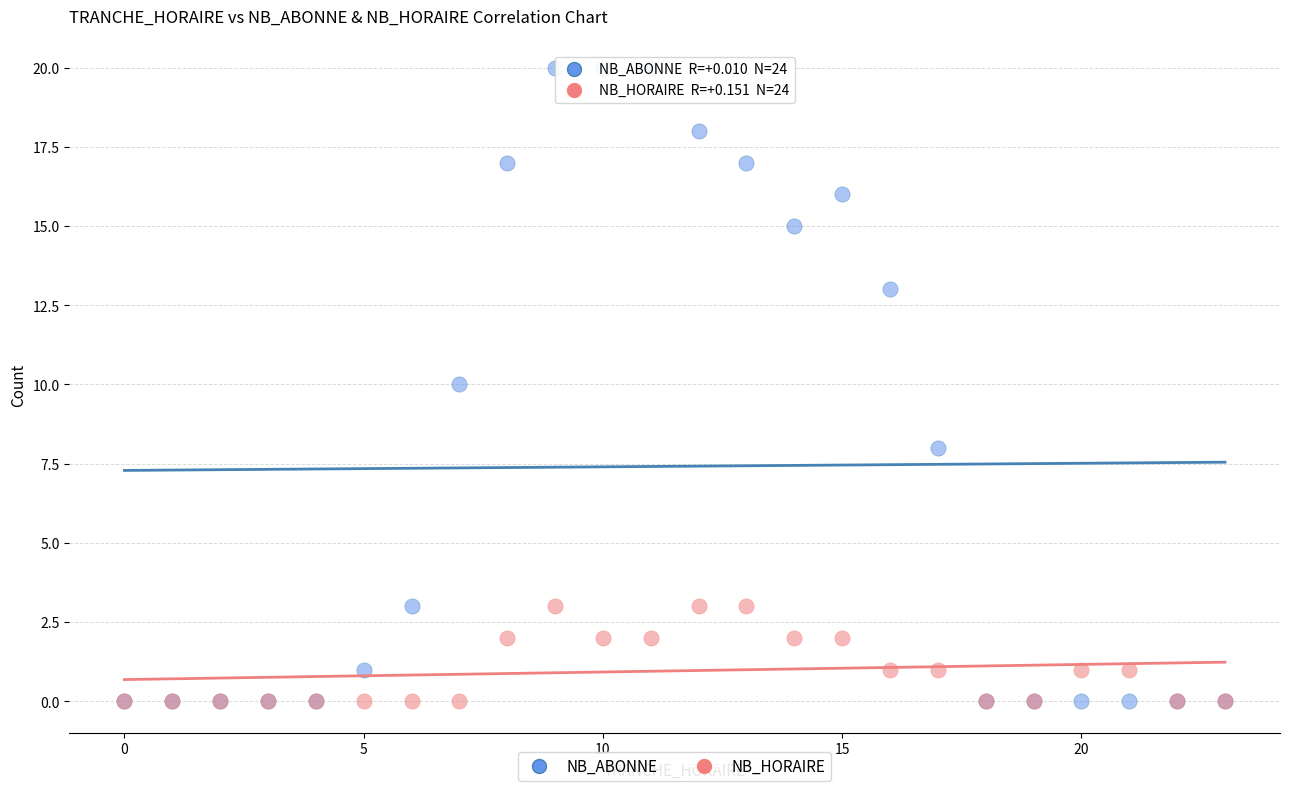

What are all the series names shown in the legend?

NB_ABONNE, NB_HORAIRE